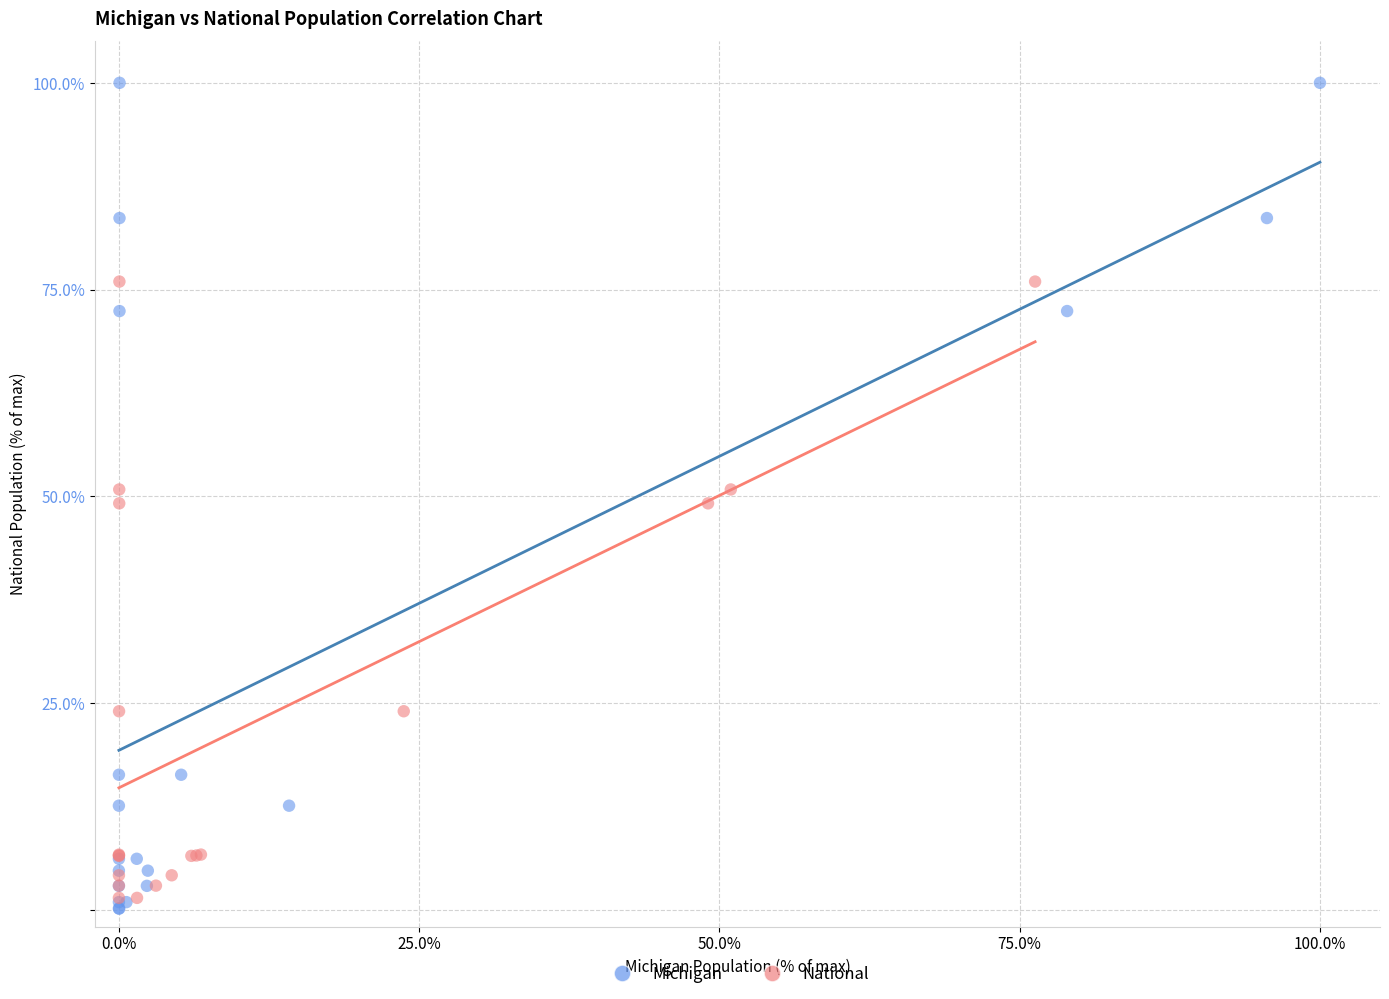

Which series reaches the maximum Y coordinate?

Michigan